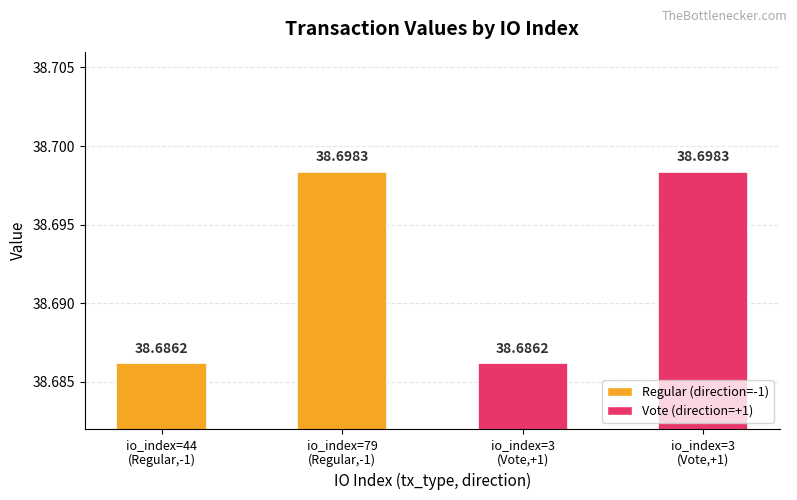

Which has a higher value, io_index=3
(Vote,+1) or io_index=79
(Regular,-1)?

io_index=79
(Regular,-1)